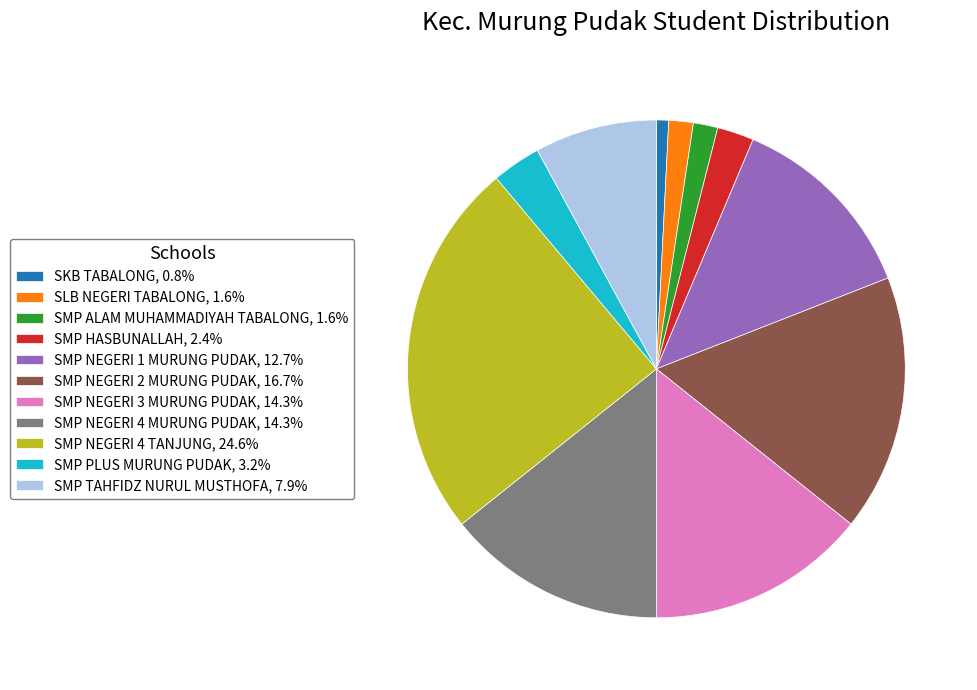

Approximately how many times larger is the value at SMP TAHFIDZ NURUL MUSTHOFA, 7.9% compared to SMP NEGERI 3 MURUNG PUDAK, 14.3%?

0.6